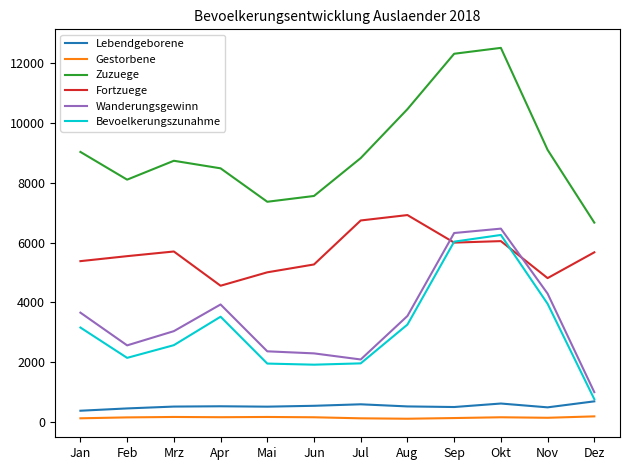

Which series has the largest range (max minus min)?

Zuzuege